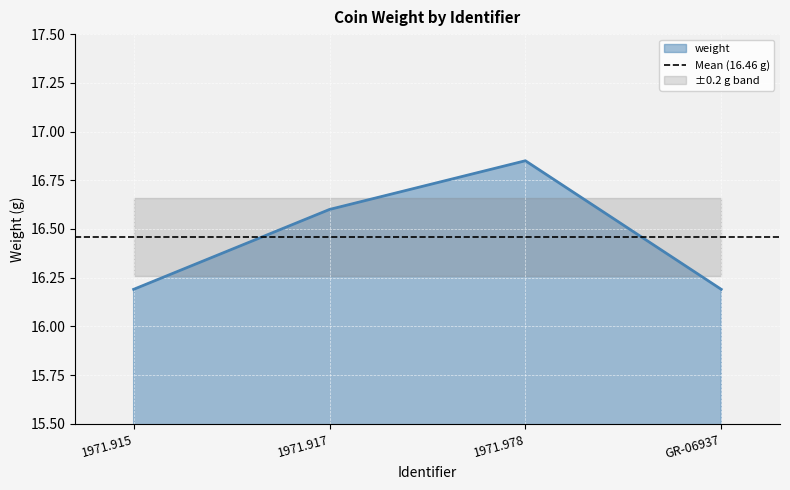

The chart shows a value of 16.6 at 1971.917. True or false?

True